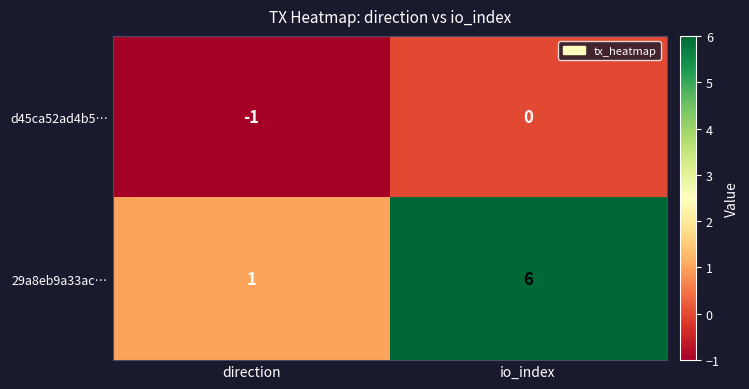

At which label is 29a8eb9a33ac… closest to 3?

direction